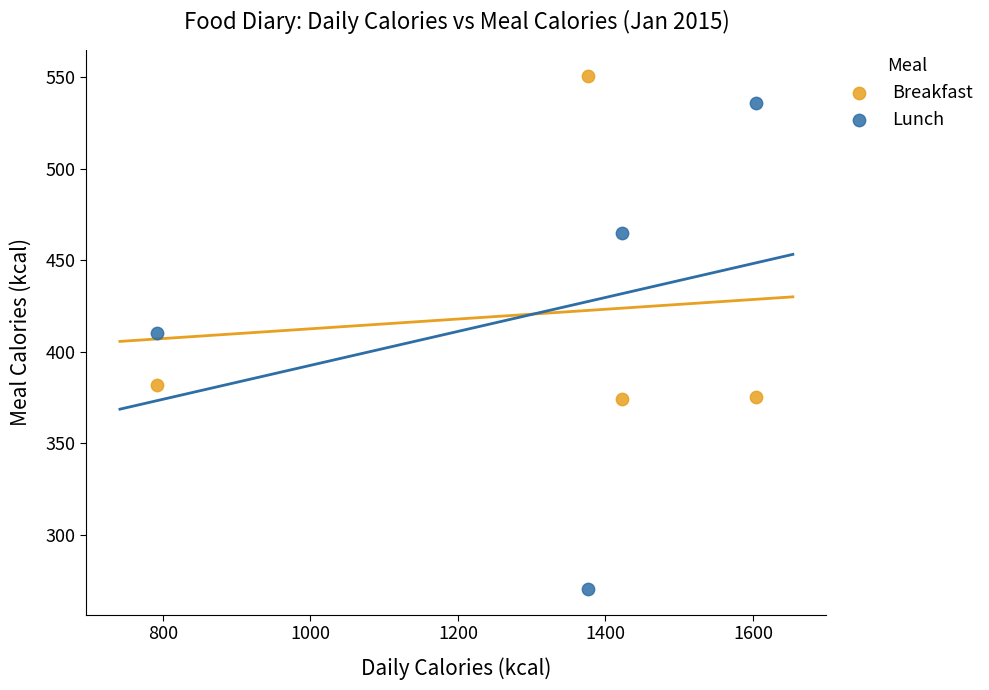

Across all data points, what is the range of X values (max minus min)?

812